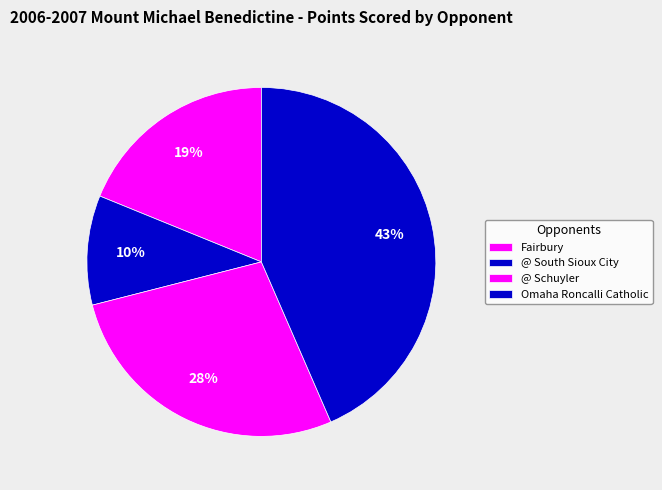

Count the number of slices in the pie.

4